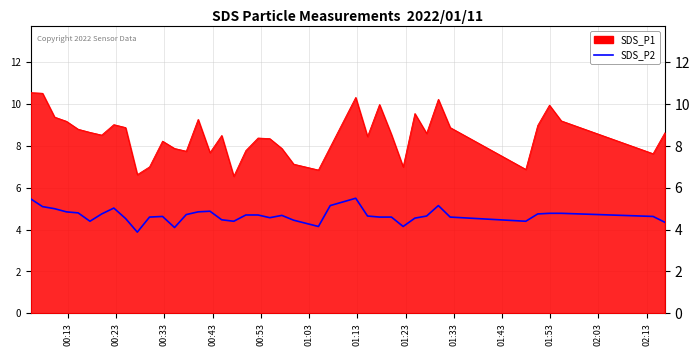

True or false: SDS_P1 and SDS_P2 intersect in this chart.

False